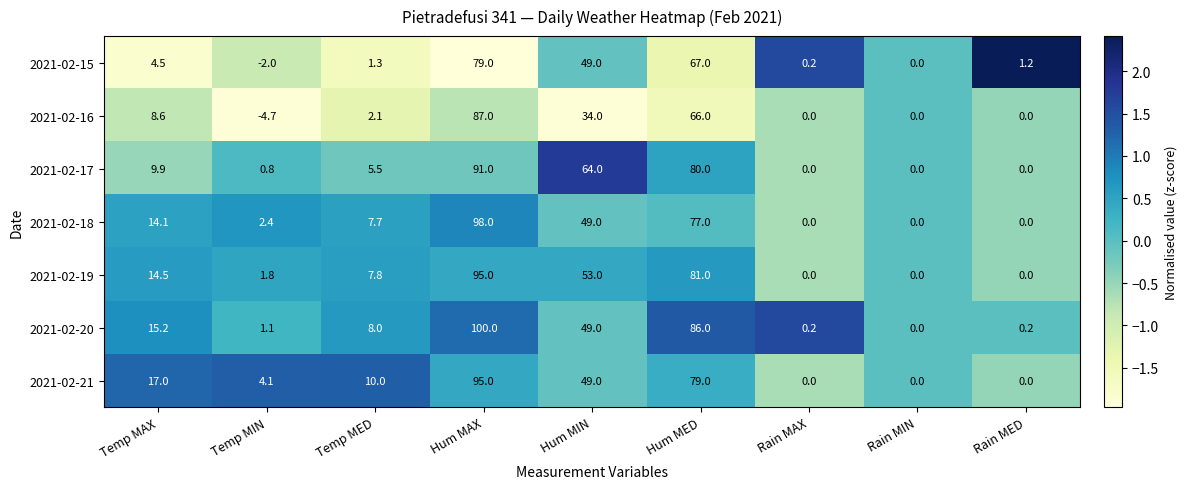

Which series has the largest range (max minus min)?

2021-02-20